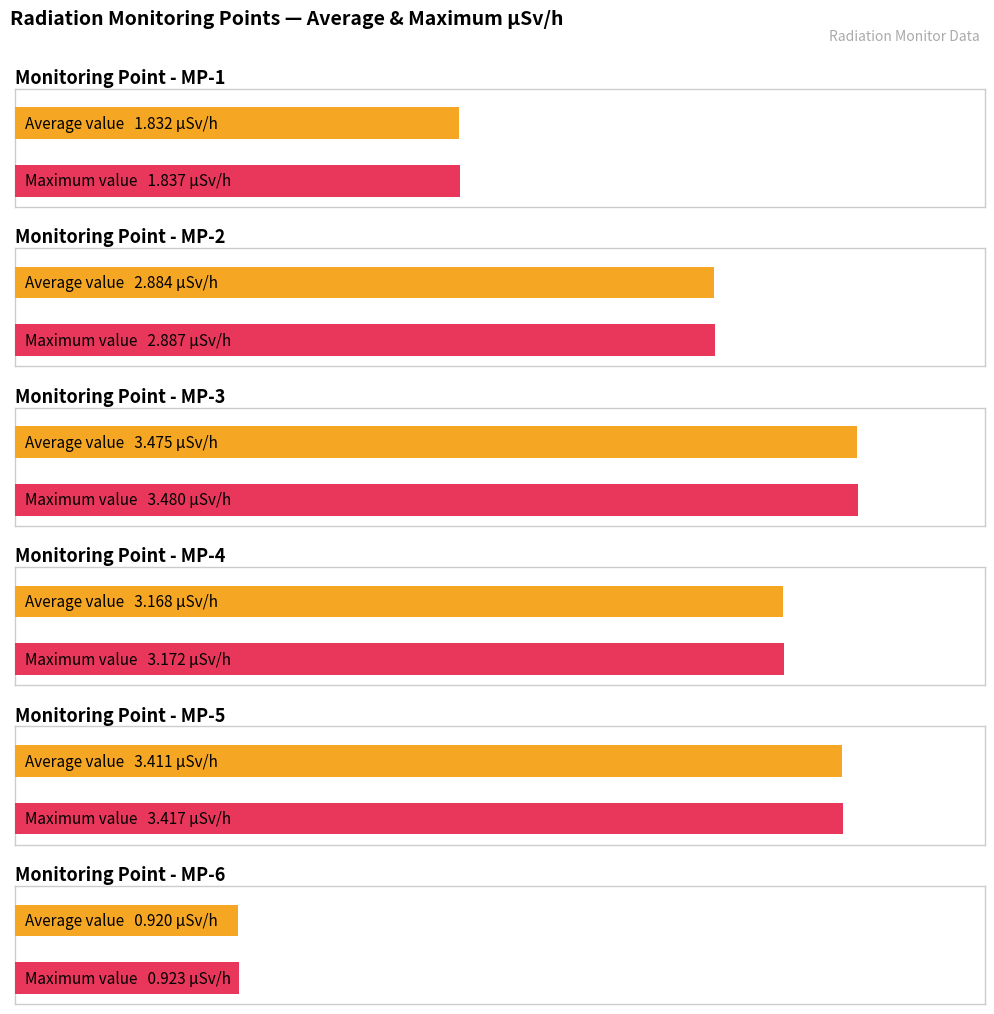

Which series has the widest spread of values?

MP-5(ÊSv/h)